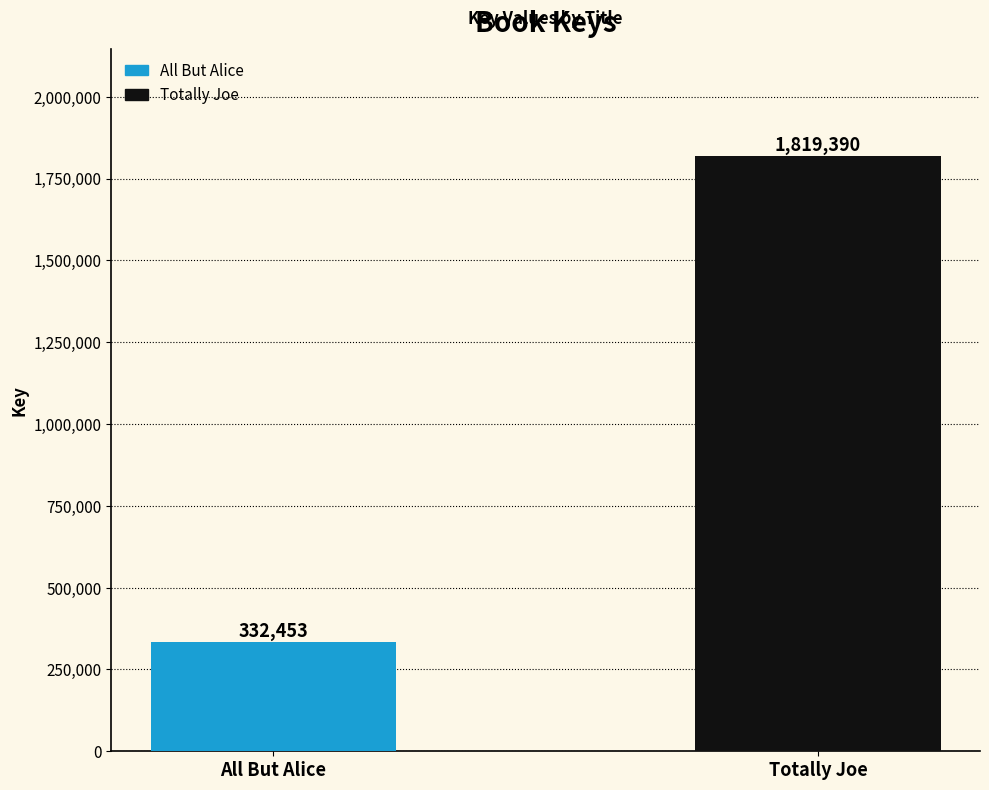

What is the difference between the values at Totally Joe and All But Alice?

1486937